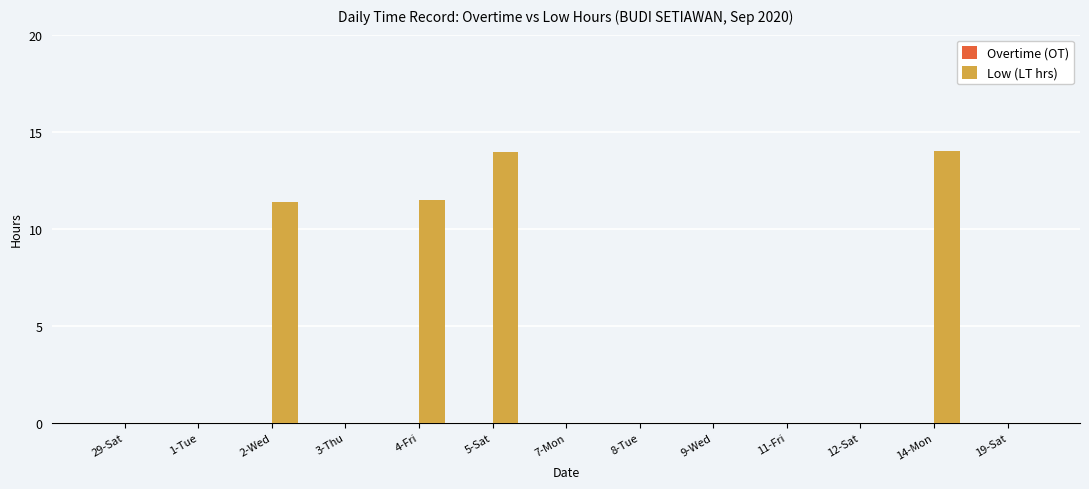

What is the sum of the values at 7-Mon and 2-Wed?

11.4